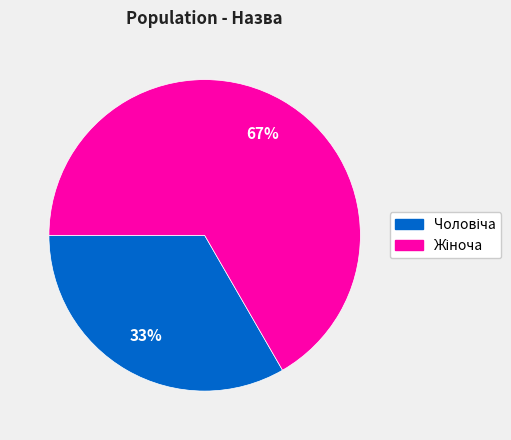

How many segments does this pie chart have?

2